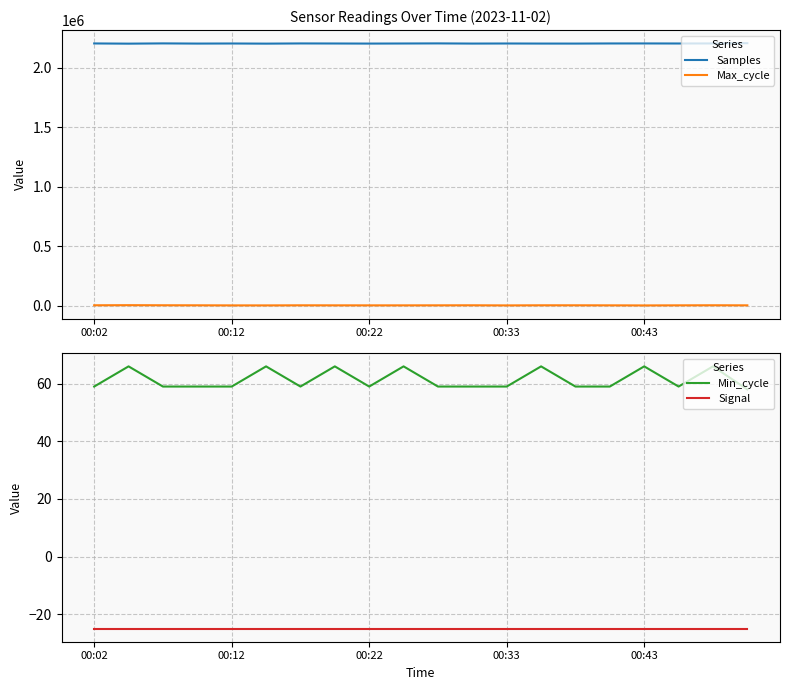

What is the value of the Max_cycle point at the 7th from the left?

2279